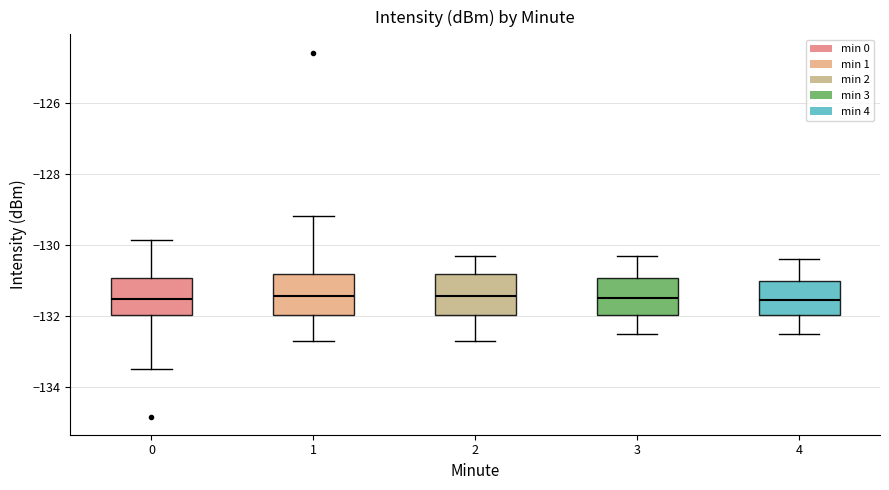

Reading left to right, read every box against the y-axis: the position of its median line, the range the box covers, and the ends of its whiskers. The values are not printed on the chart, so give them approximately, as read against the axis.

0: median -131.6, box -132.0 to -131.0, whiskers -133.4 to -129.8
1: median -131.4, box -132.0 to -130.8, whiskers -132.8 to -129.2
2: median -131.4, box -132.0 to -130.8, whiskers -132.6 to -130.2
3: median -131.4, box -132.0 to -131.0, whiskers -132.4 to -130.2
4: median -131.6, box -132.0 to -131.0, whiskers -132.4 to -130.4